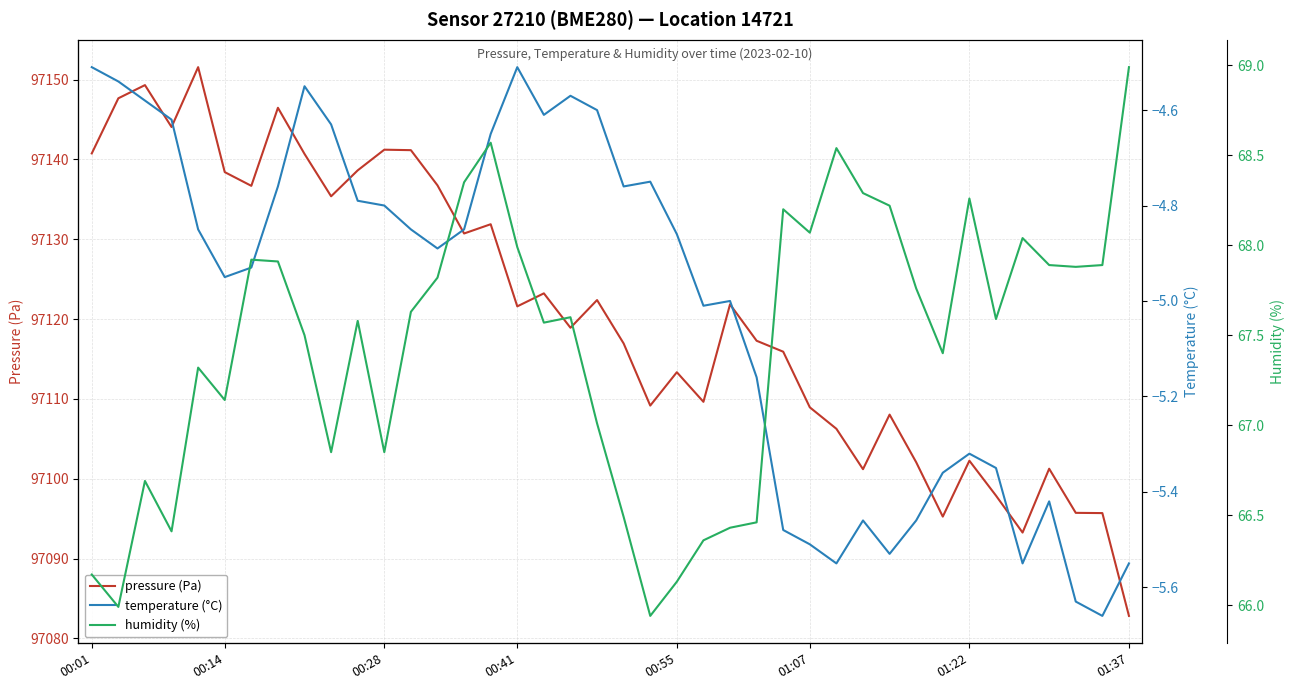

Rank the series by their maximum value, from lowest to highest.

temperature (°C), humidity (%), pressure (Pa)